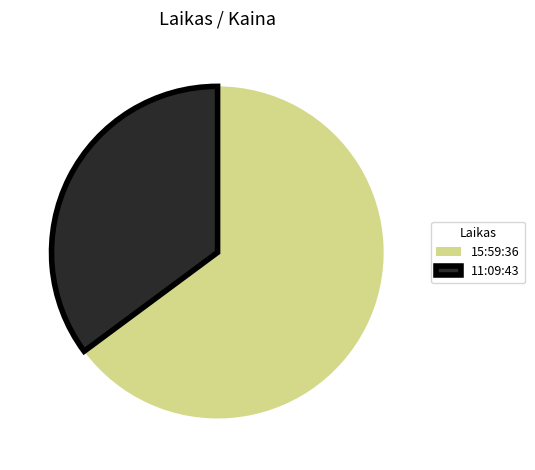

Is it true that 11:09:43 is 35% of the pie?

True